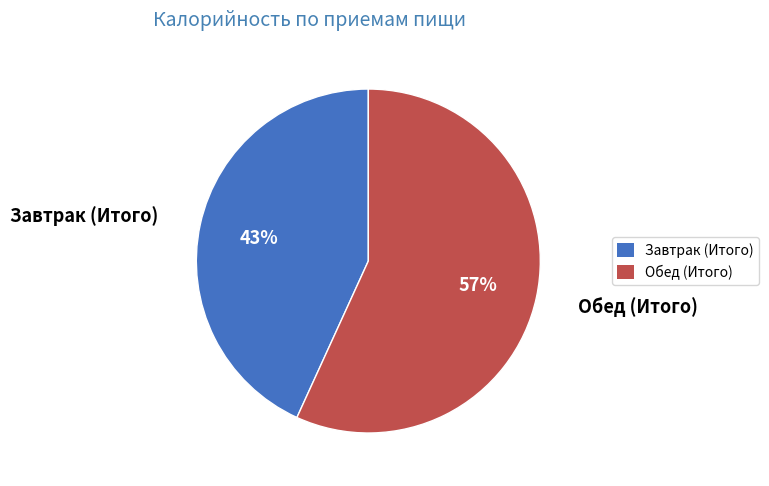

Which slice is the smallest?

Завтрак (Итого)